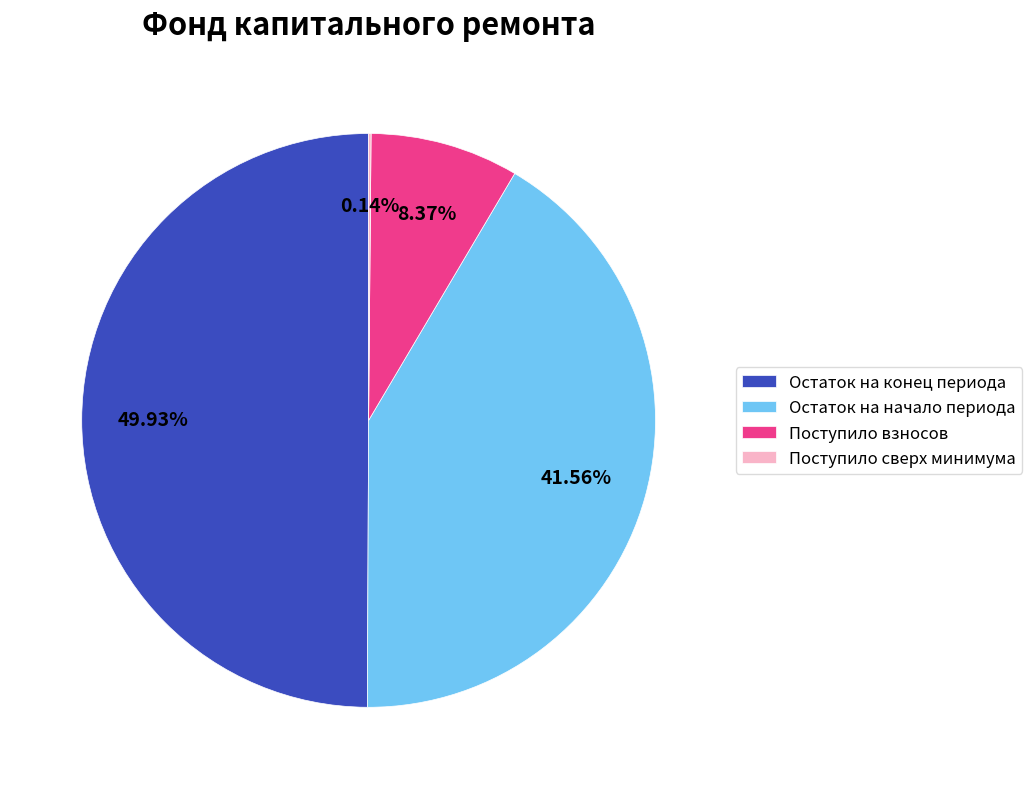

Which has a higher value, Остаток на начало периода or Поступило взносов?

Остаток на начало периода